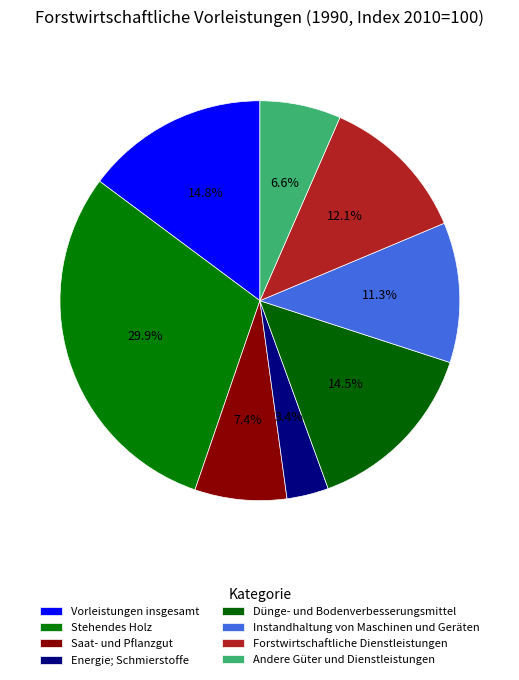

True or false: Stehendes Holz accounts for 30% of the total.

True